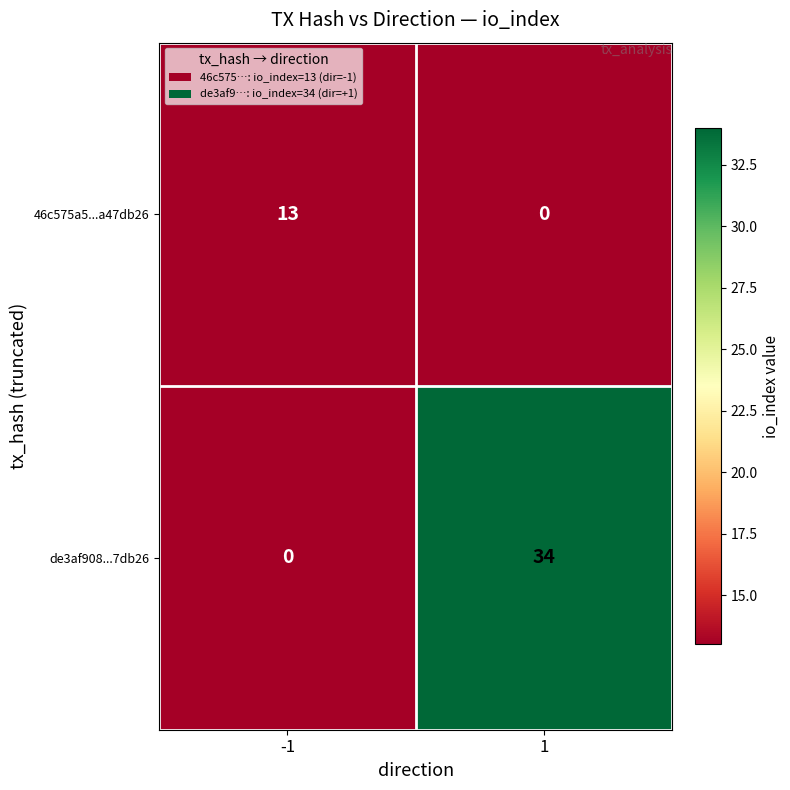

At which category does the chart reach its peak across all series?

1